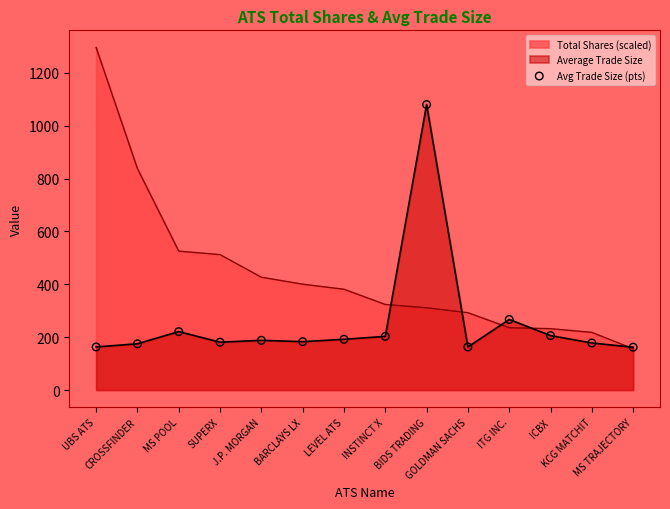

What is the change in value from J.P. MORGAN to ICBX?

+18